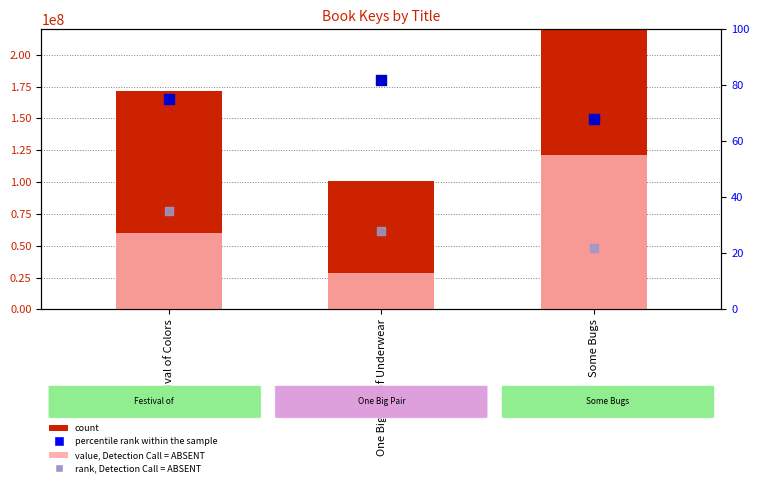

Which series has the widest spread of Y values?

count